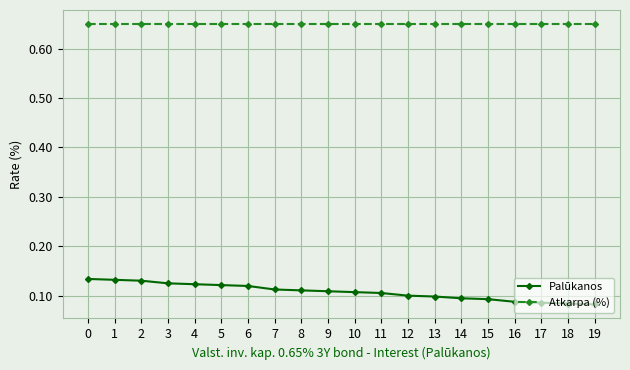

What is the spread (max minus min) of values at 6?

0.5